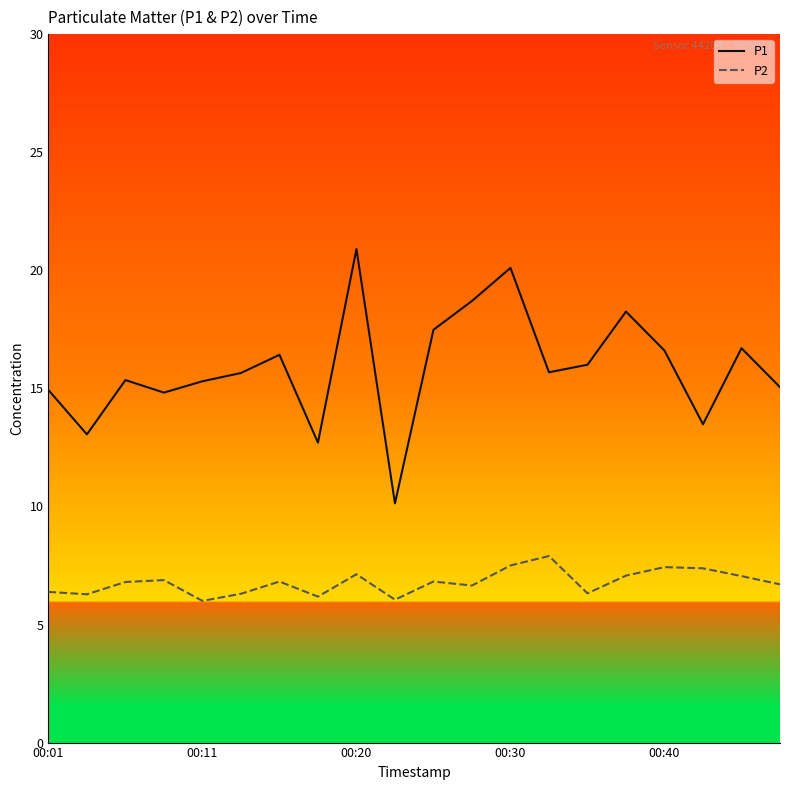

What are all the series names shown in the legend?

P1, P2